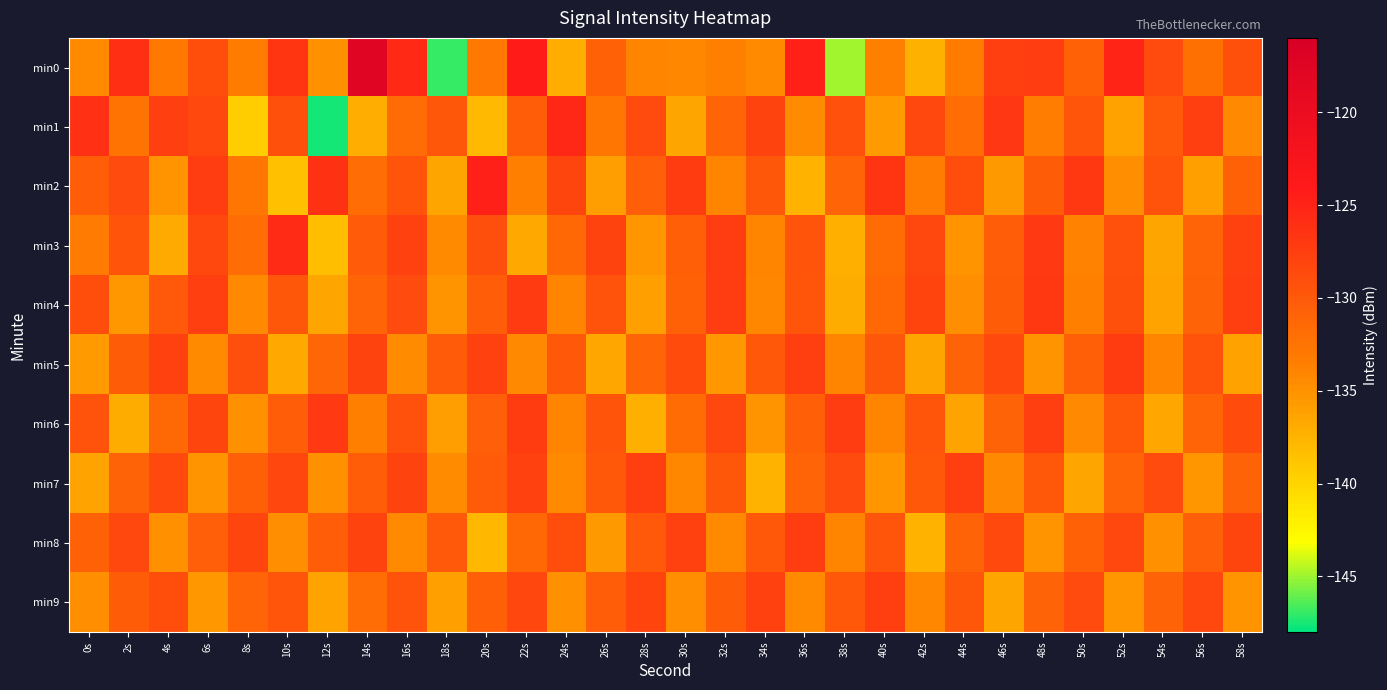

Which category has the highest value across all series?

14s